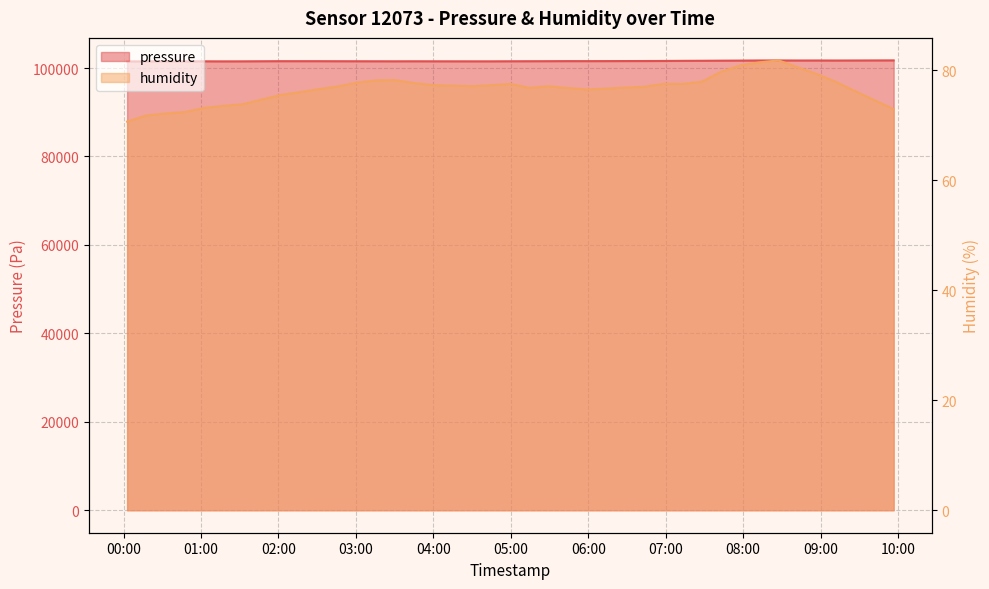

What are all the series names shown in the legend?

pressure, humidity